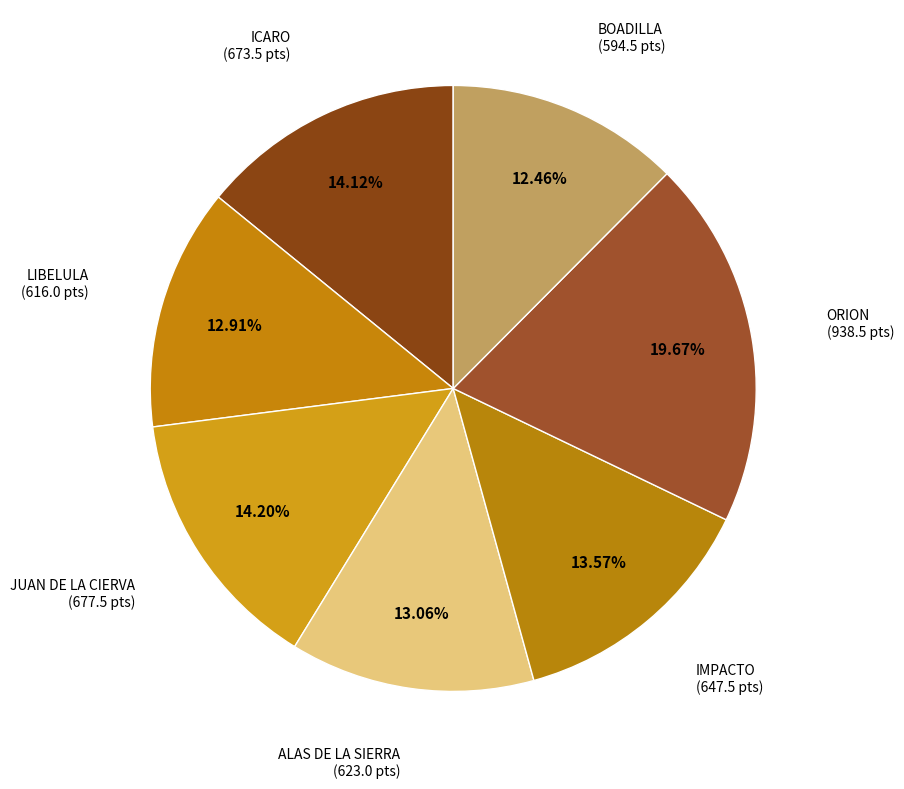

To the nearest percent, what is the difference between the ORION and JUAN DE LA CIERVA slice percentages?

5%